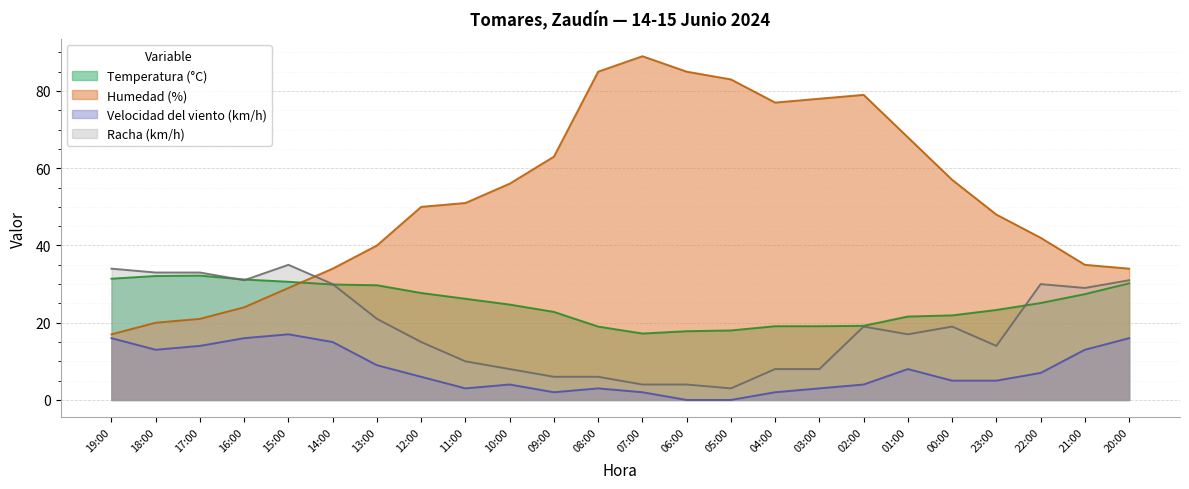

Which series ends up on top after the final intersection of Humedad (%) and Racha (km/h)?

Humedad (%)